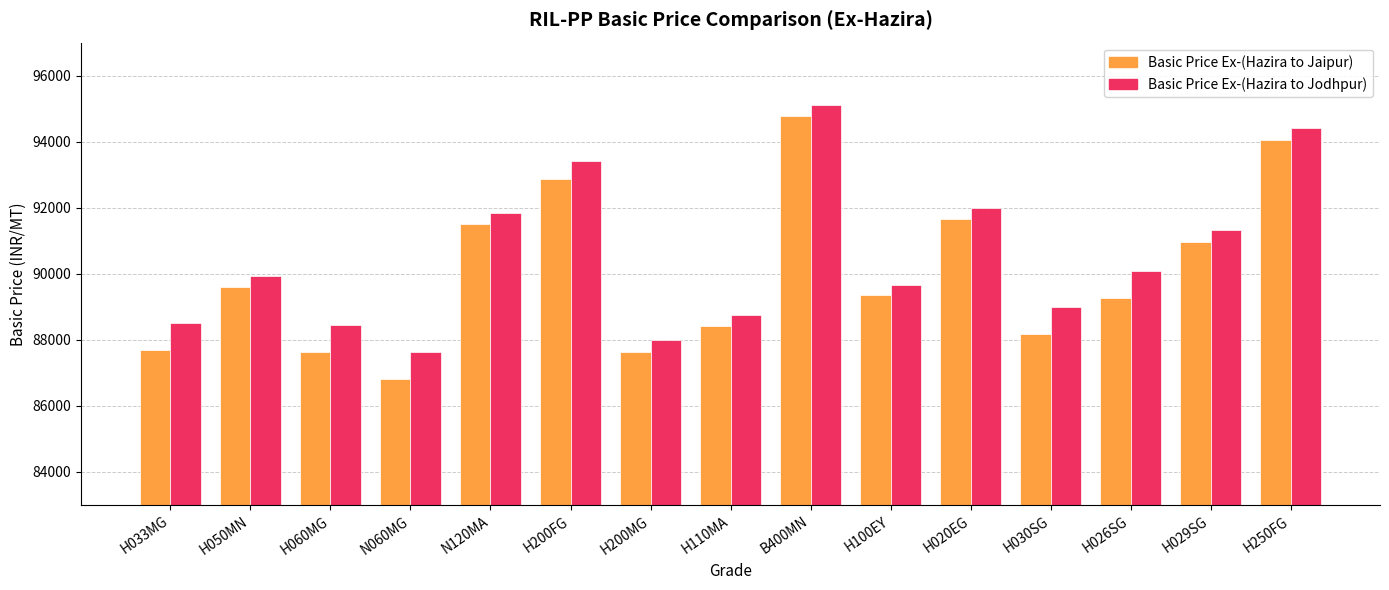

What is the sum of all Basic Price Ex-(Hazira to Jaipur) values?

1350395